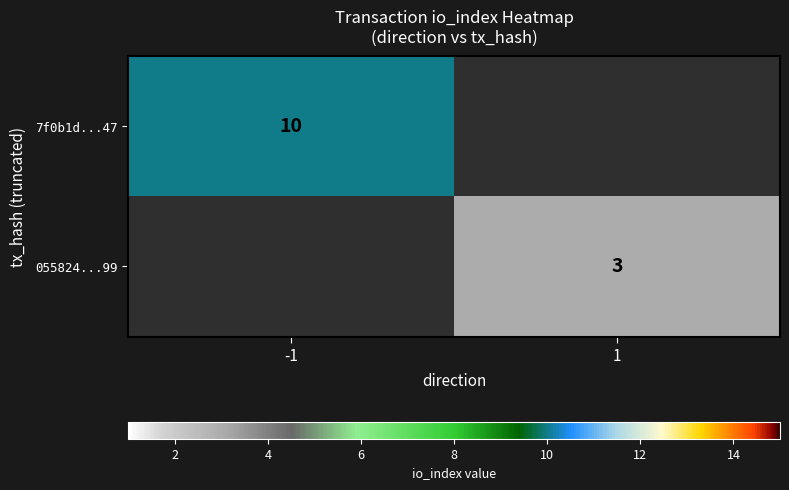

True or false: 055824...99 has a value of 4 at 1.

False